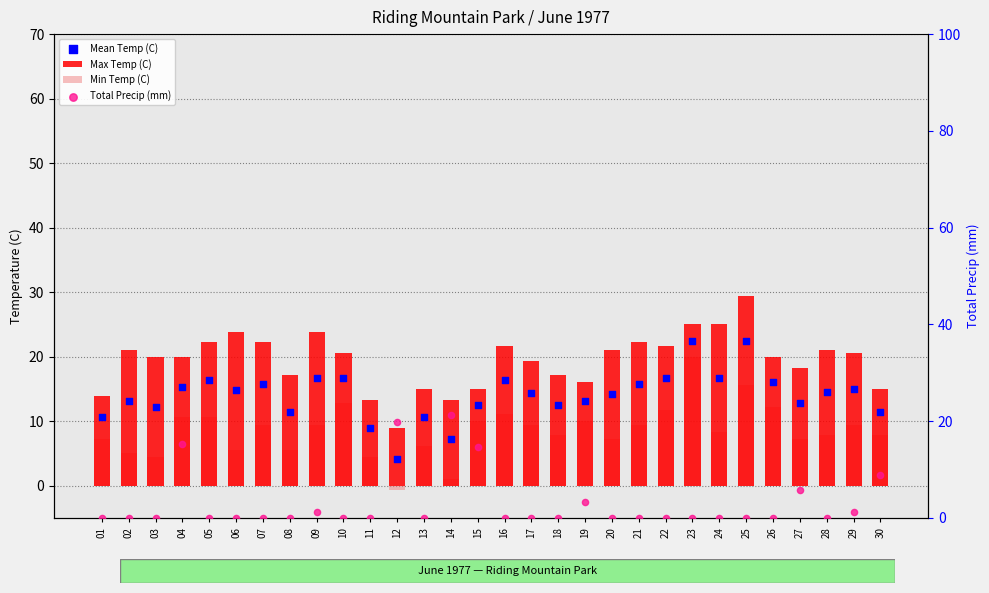

At how many categories does at least one series exceed 1?

30